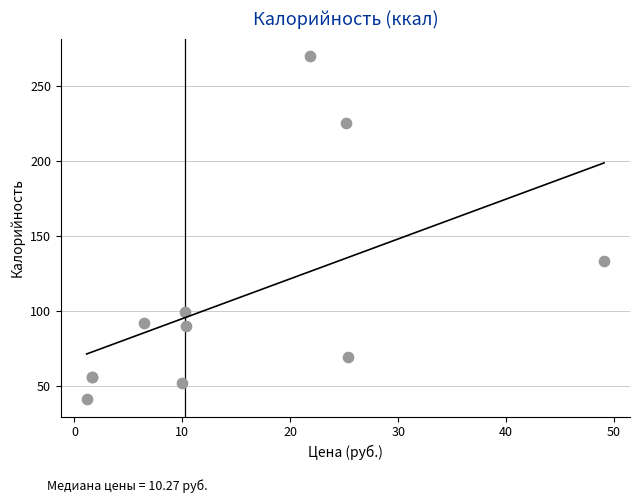

What Y value in the scatter plot is closest to 155?

133